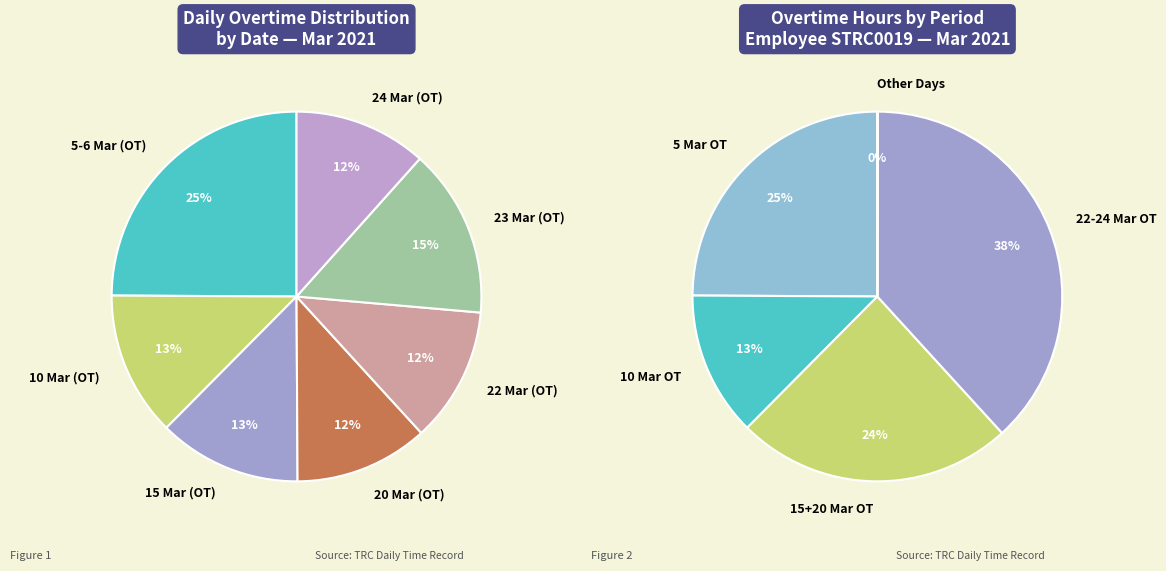

How much of the chart is everything except 10 Mar (OT)?

87.3%